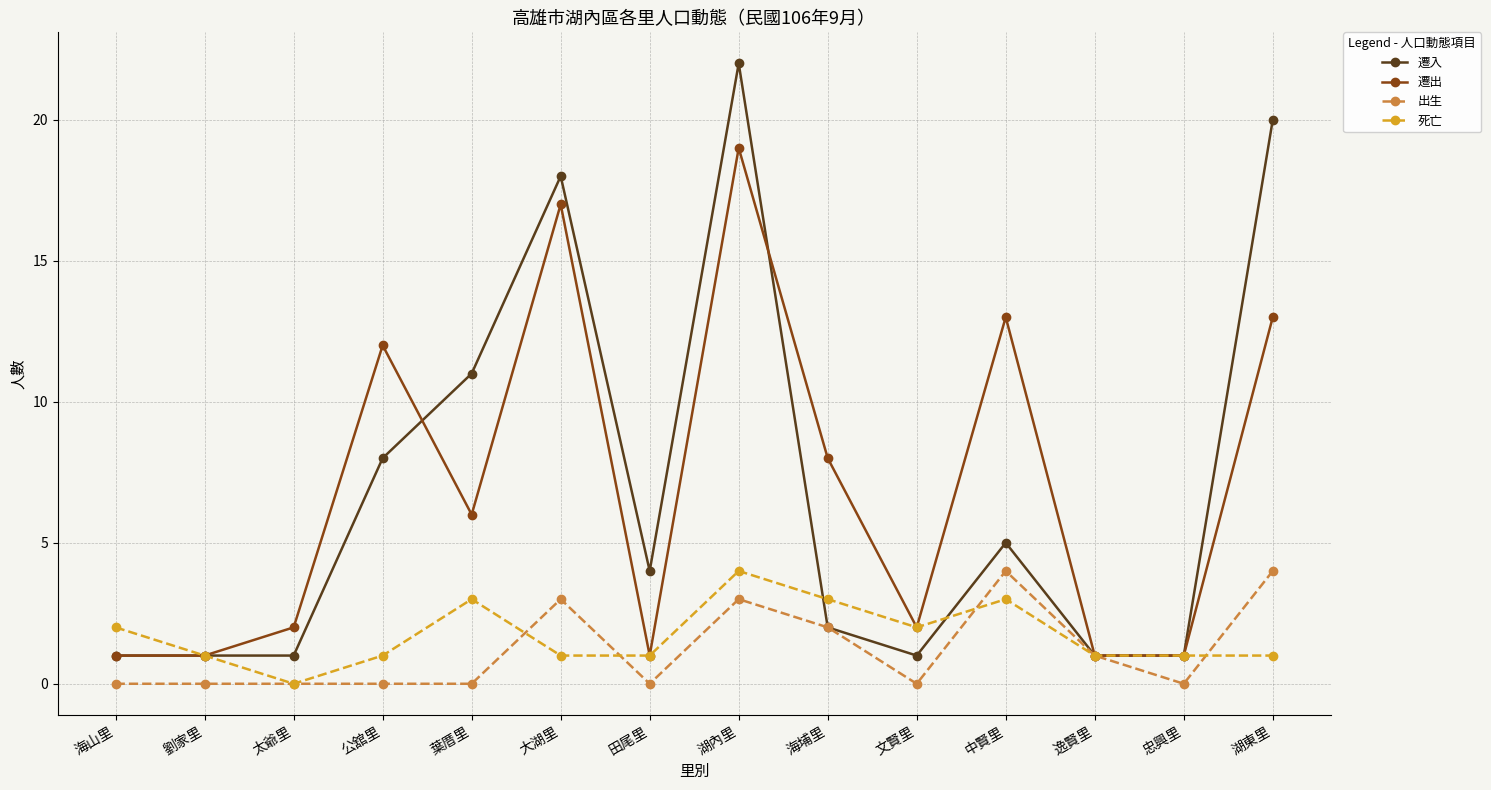

The value of 遷出 at 忠興里 is 2. True or false?

False